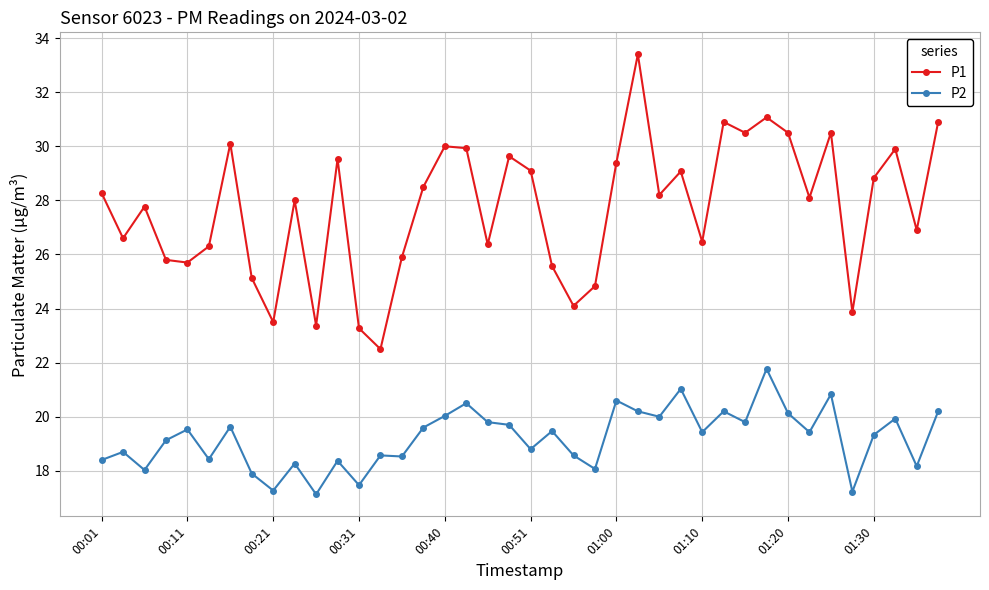

Which series has the widest spread of values?

P1